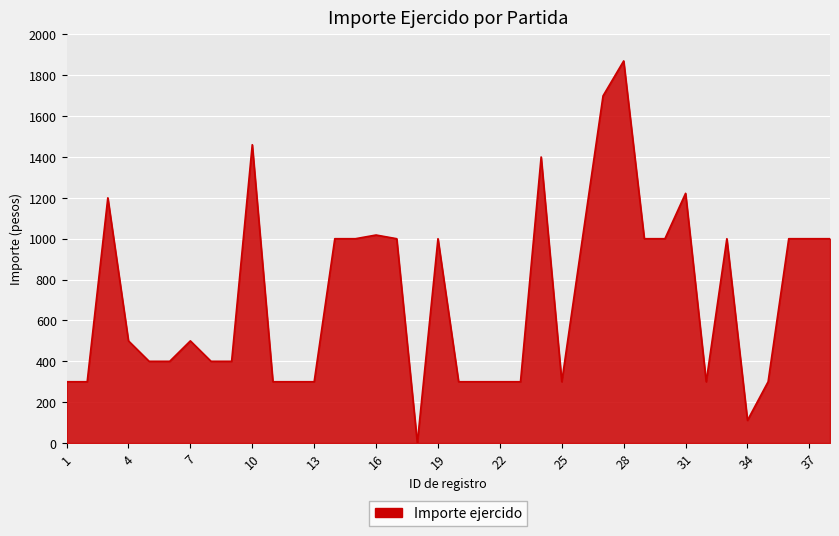

What is the difference between the second highest and minimum values?

1699